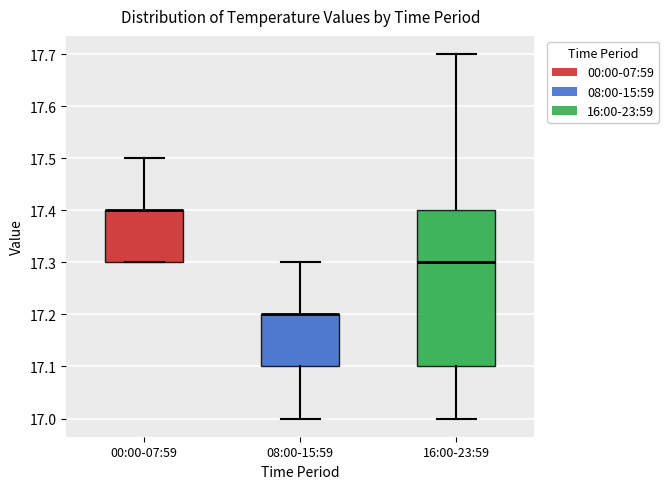

Reading left to right, read every box against the y-axis: the position of its median line, the range the box covers, and the ends of its whiskers. The values are not printed on the chart, so give them approximately, as read against the axis.

00:00-07:59: median 17.4 (drawn on the box's upper edge), box 17.3 to 17.4, whiskers 17.3 to 17.5
08:00-15:59: median 17.2 (drawn on the box's upper edge), box 17.1 to 17.2, whiskers 17.0 to 17.3
16:00-23:59: median 17.3, box 17.1 to 17.4, whiskers 17.0 to 17.7